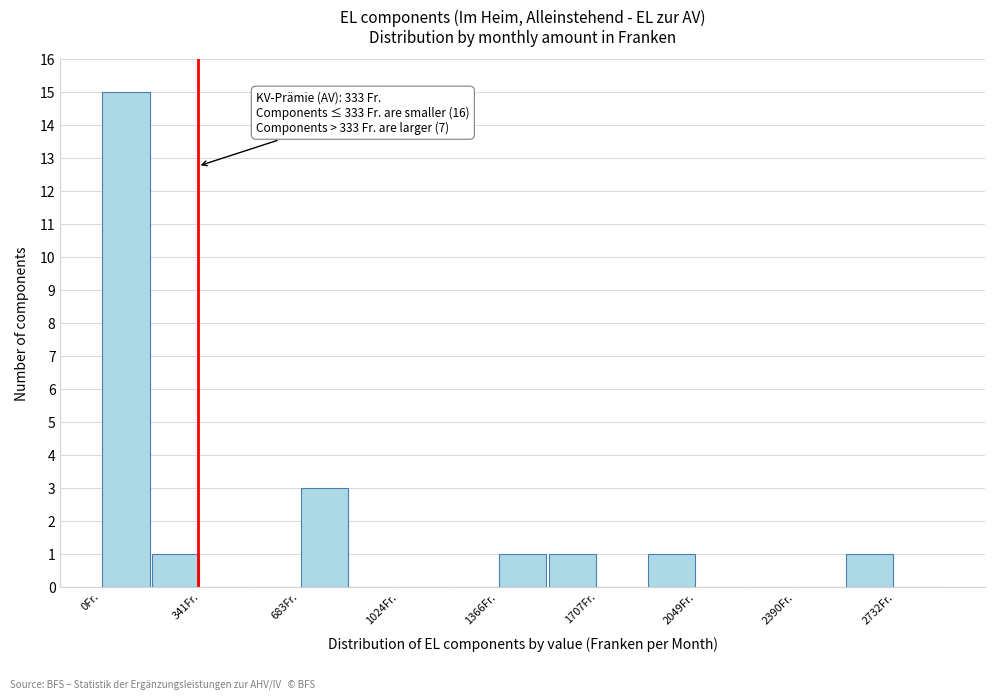

Read against the x-axis, roughly where is the centre of the tallest bar?

100